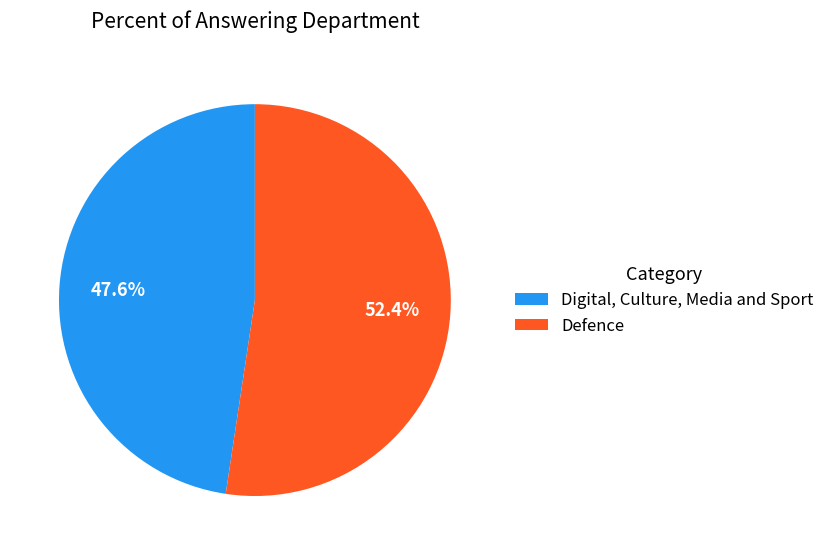

Is there any slice that represents more than half of the pie?

Yes